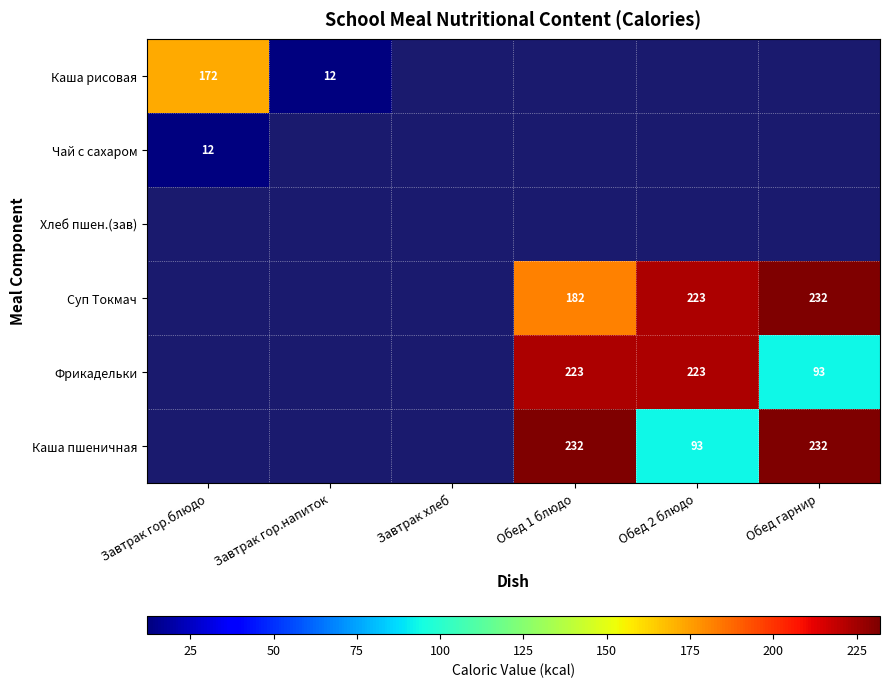

The value of Чай с сахаром at Завтрак гор.блюдо is 19. True or false?

False